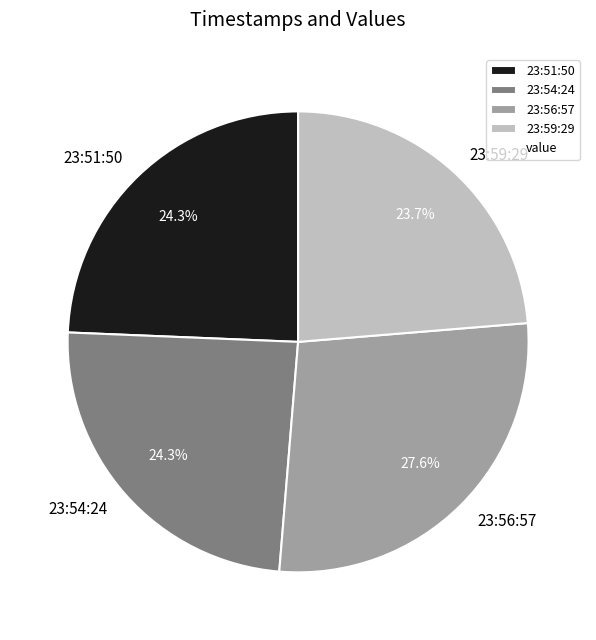

Approximately how many times larger is the value at 23:56:57 compared to 23:54:24?

1.1